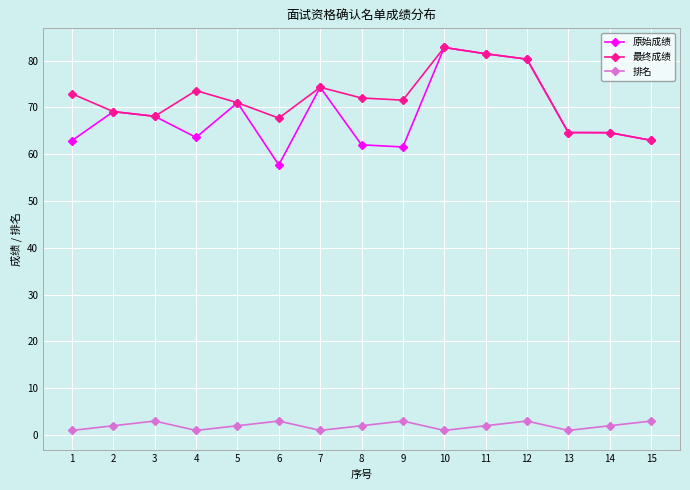

Where is the first local minimum for 原始成绩?

4